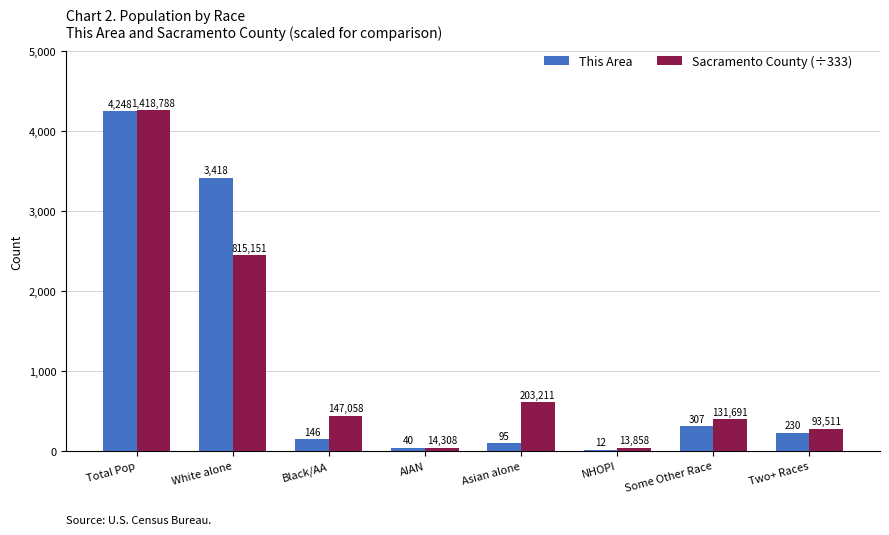

What value does the This Area series have at Total Pop?

4248.0